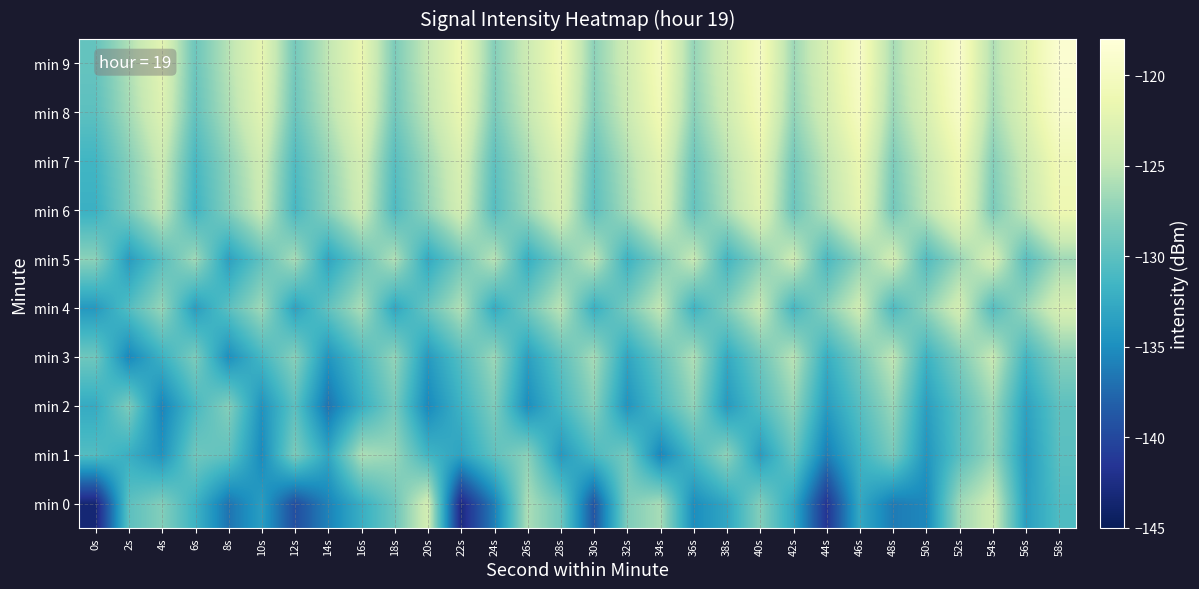

What is the total value across all series at 50s?

-1288.9